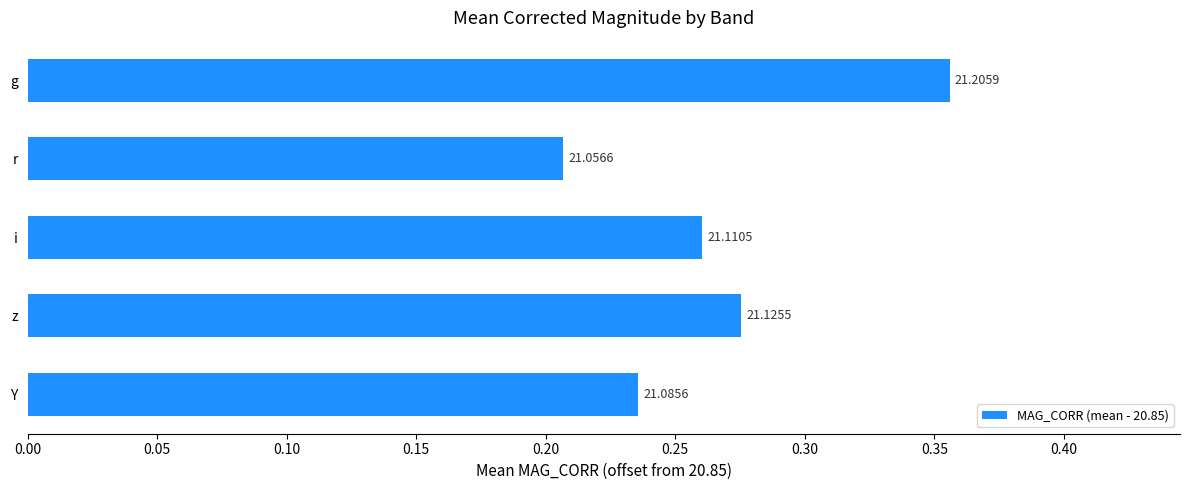

What is the smallest value displayed?

0.2